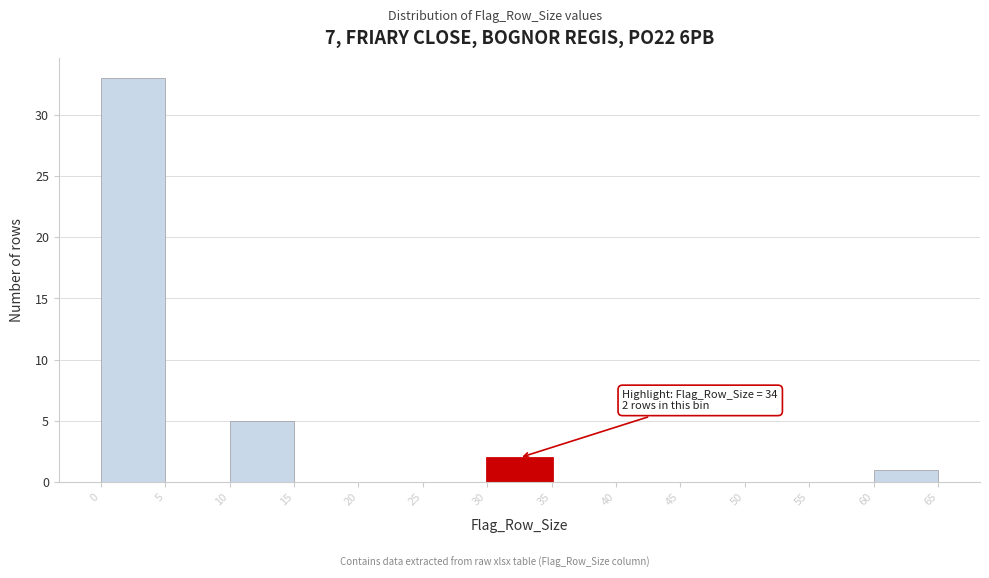

Which range on the x-axis has the tallest bar?

0 to 5